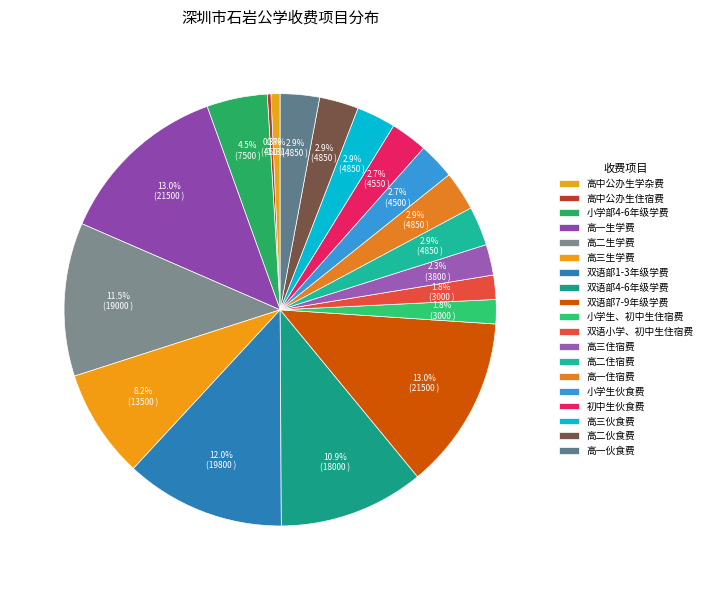

Rank the categories by value from highest to lowest.

高一生学费, 双语部7-9年级学费, 双语部1-3年级学费, 高二生学费, 双语部4-6年级学费, 高三生学费, 小学部4-6年级学费, 高二住宿费, 高一住宿费, 高三伙食费, 高二伙食费, 高一伙食费, 初中生伙食费, 小学生伙食费, 高三住宿费, 小学生、初中生住宿费, 双语小学、初中生住宿费, 高中公办生学杂费, 高中公办生住宿费